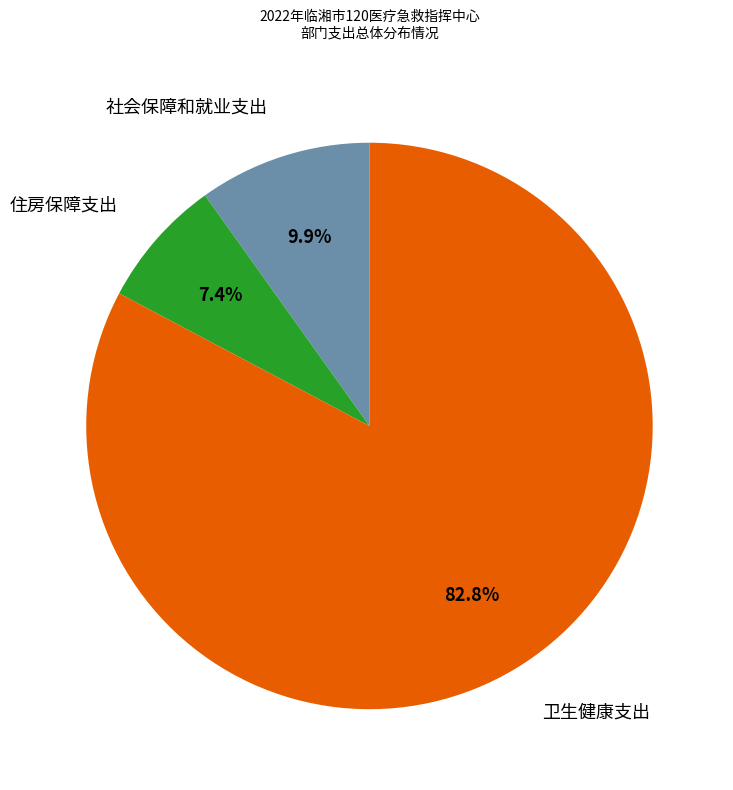

Count the number of slices in the pie.

3